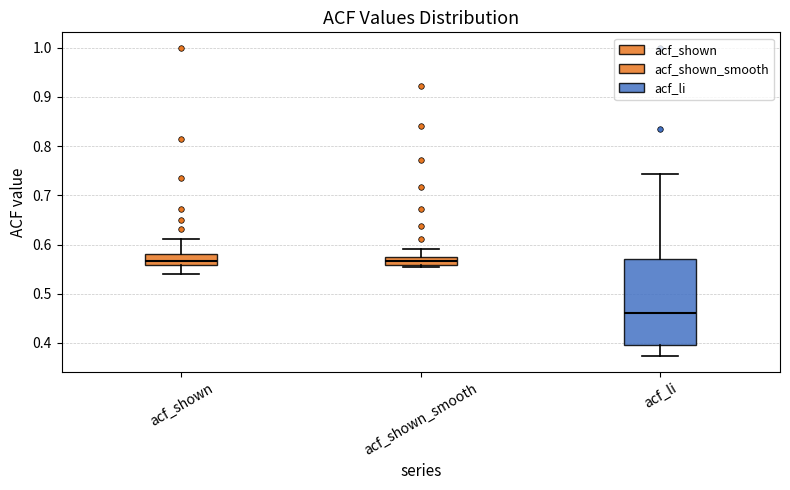

Which box is the tallest, from its lower edge to its upper edge?

acf_li